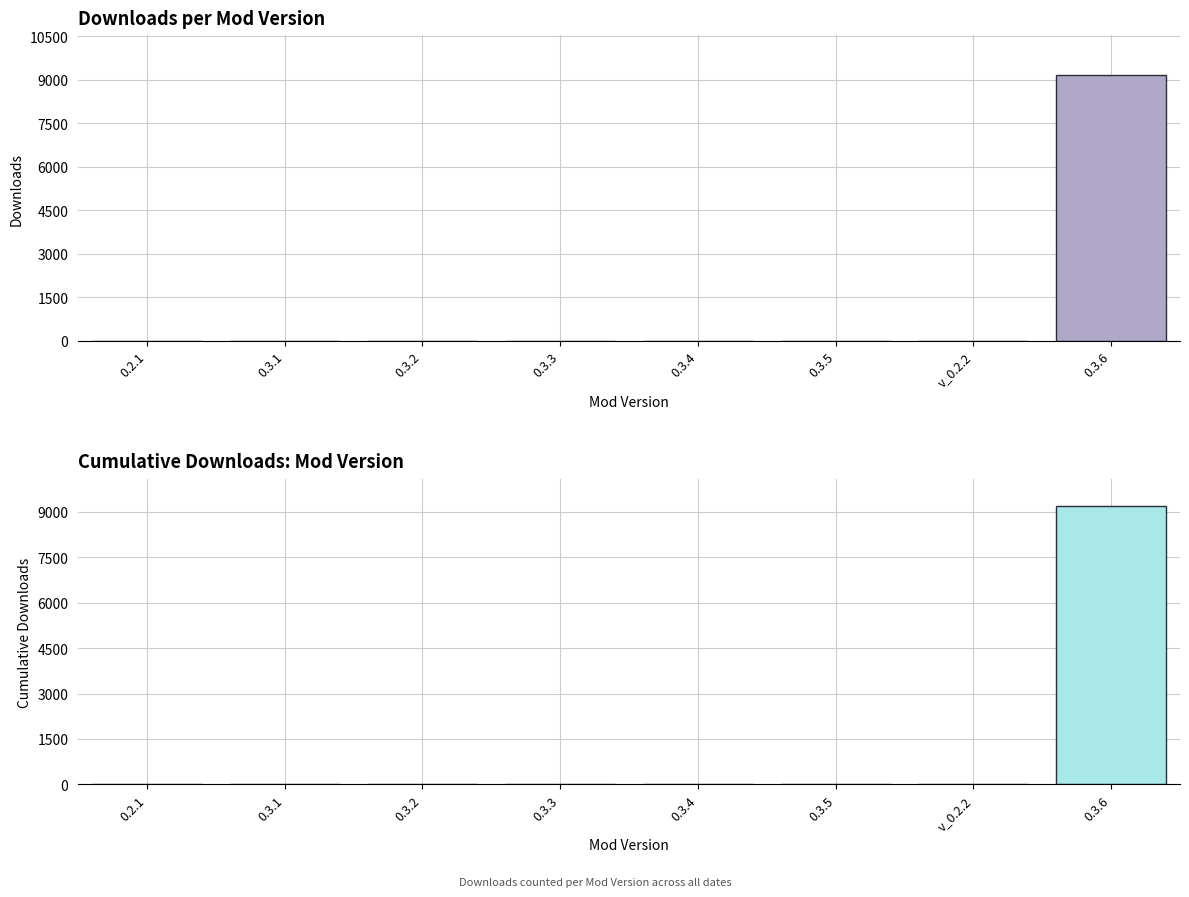

What are all the series names shown in the legend?

Downloads, Cumulative Downloads